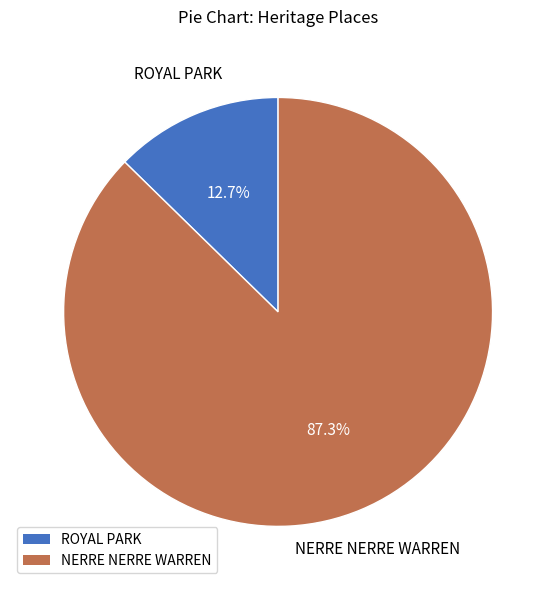

What percentage is the ROYAL PARK slice, to the nearest percent?

13%